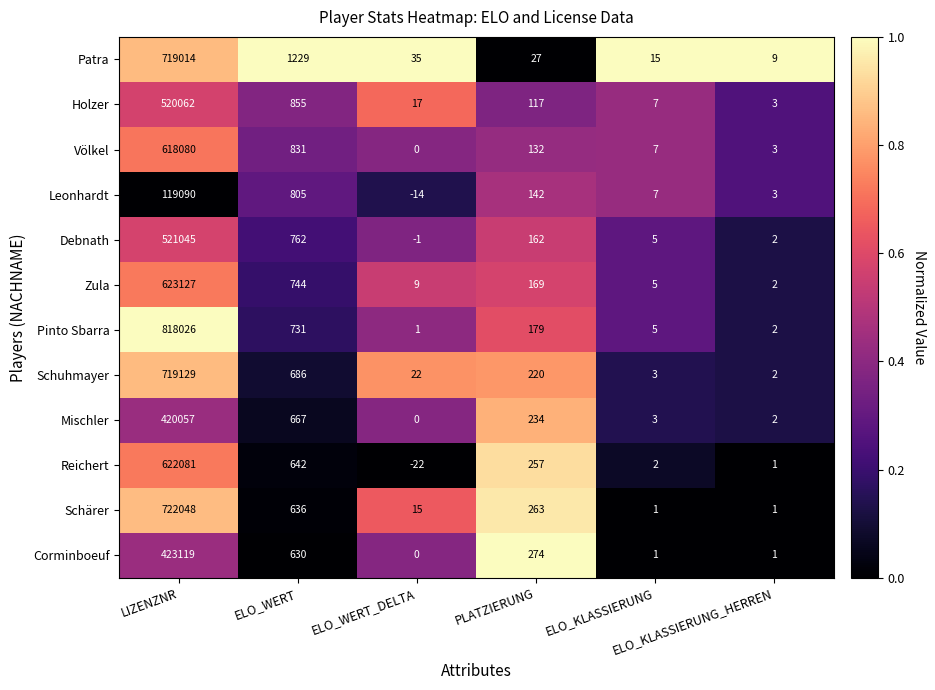

What is the greatest value displayed?

818026